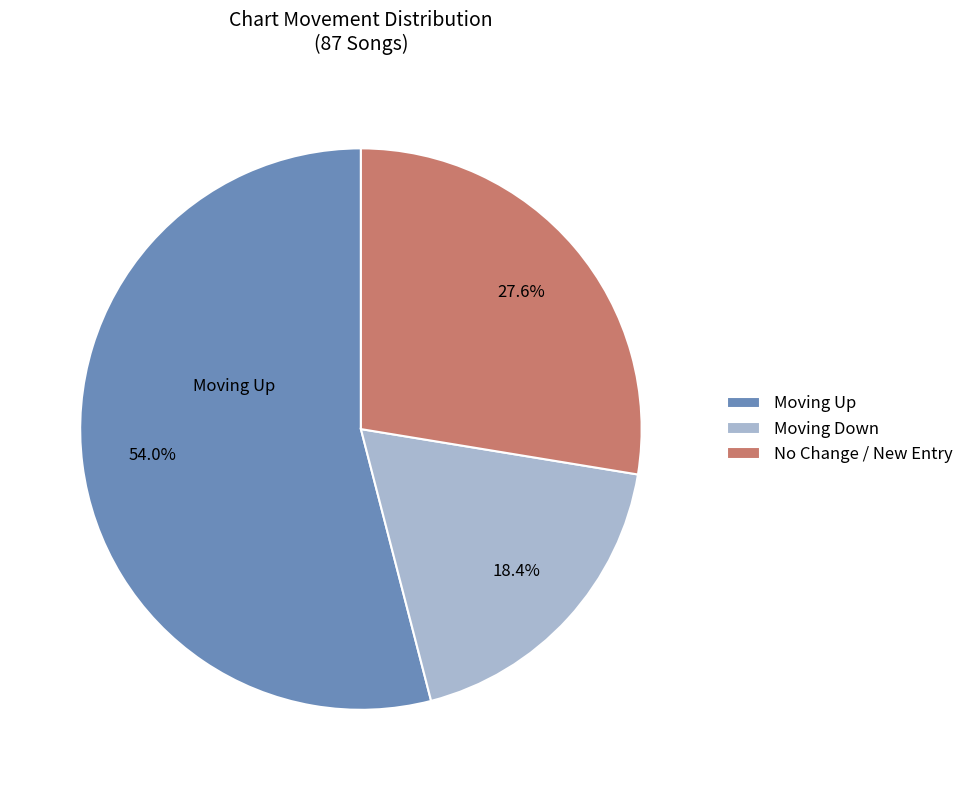

Which slice is the smallest?

Moving Down